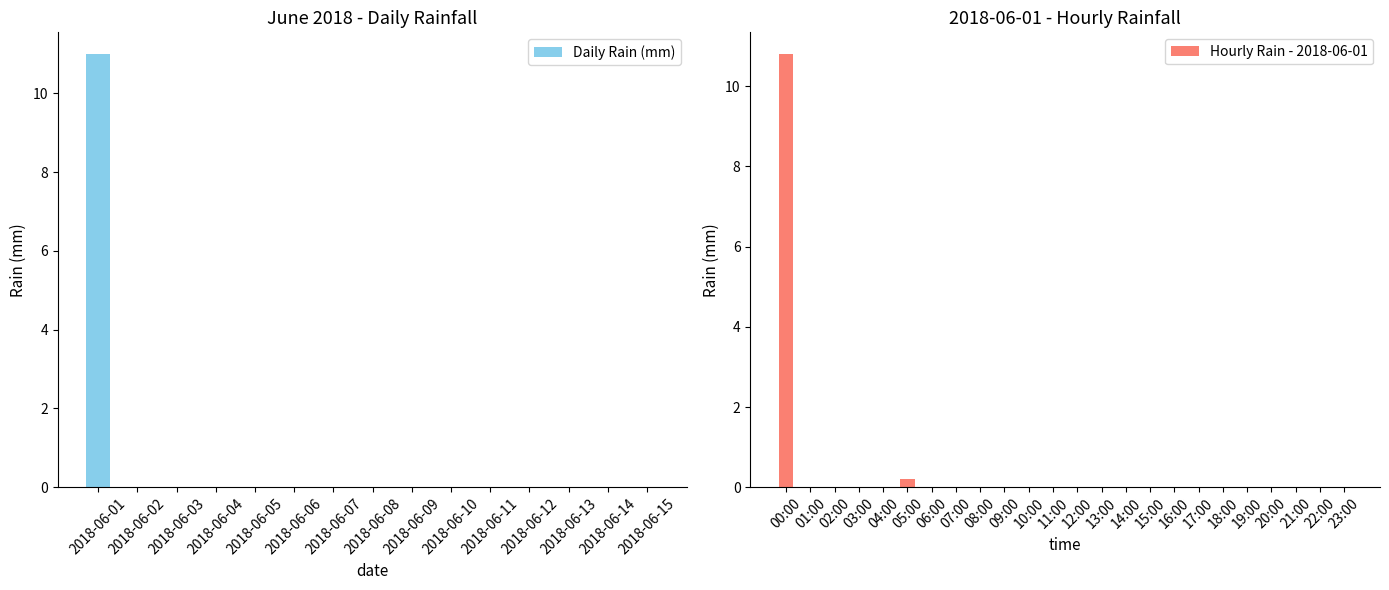

What is the difference between the maximum and second lowest values?

11